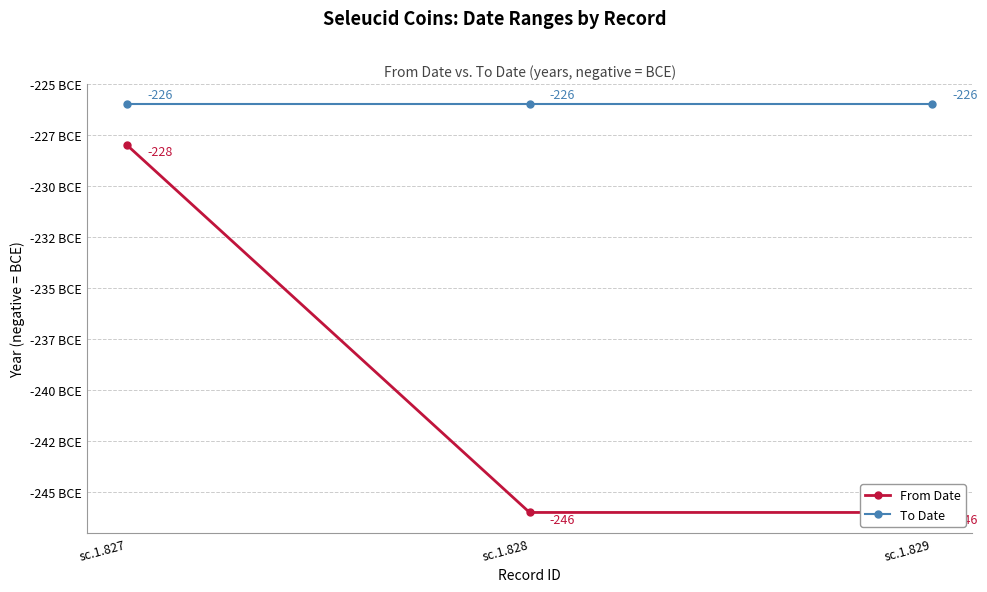

What is the sum of all To Date values?

-678